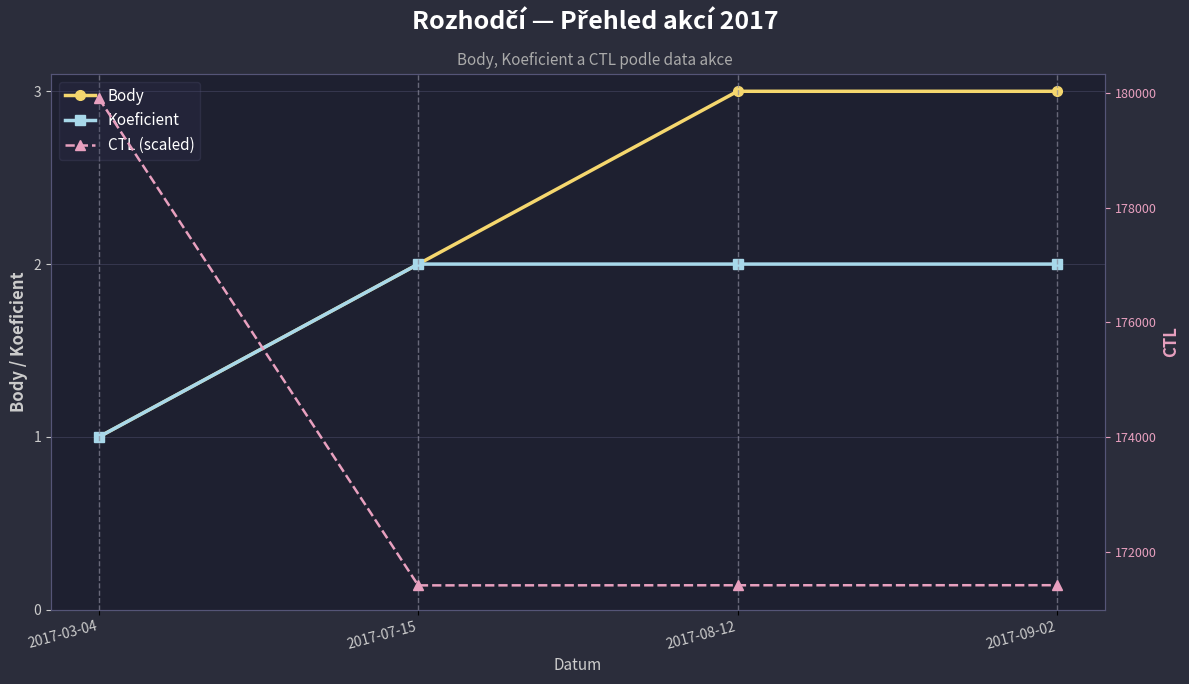

What position from the left is 2017-09-02?

4